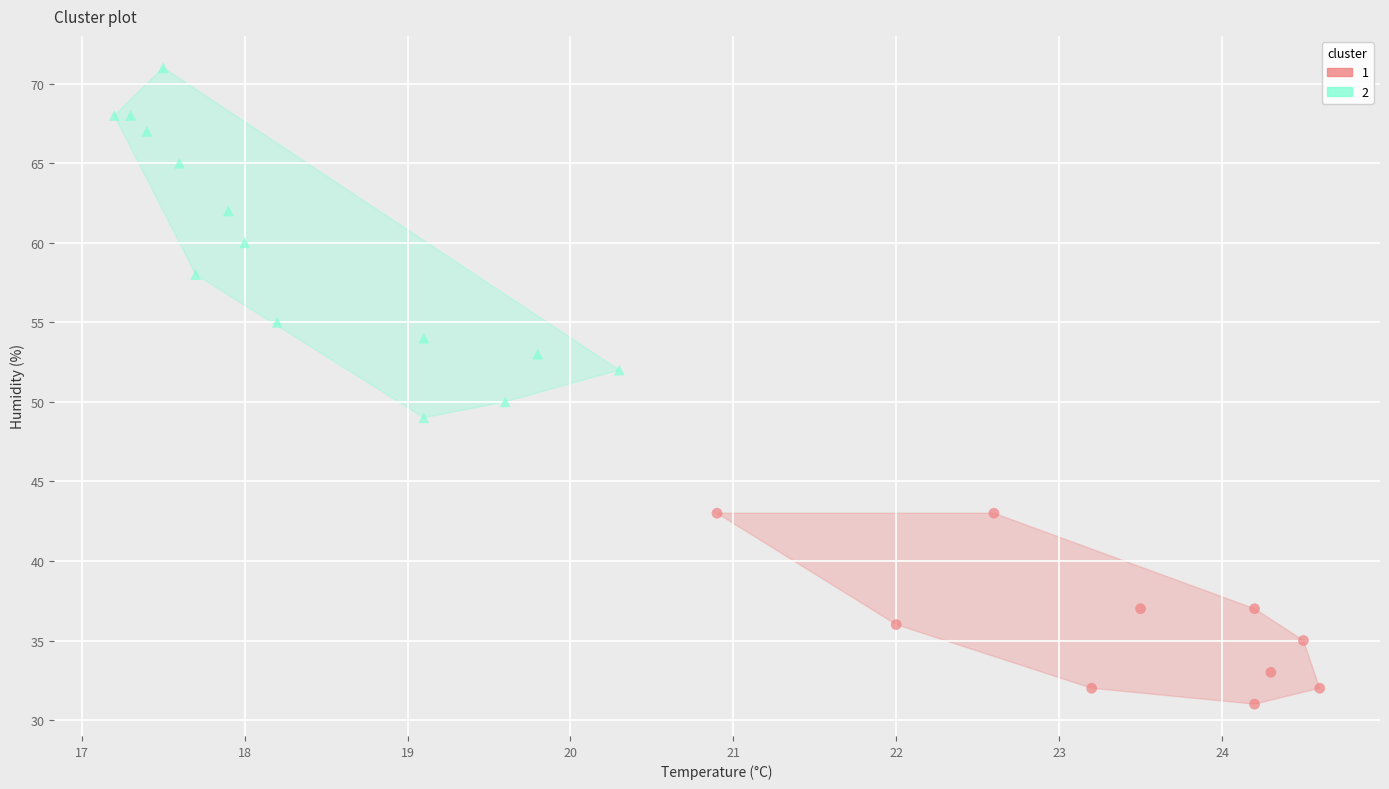

What are all the series names shown in the legend?

1, 2